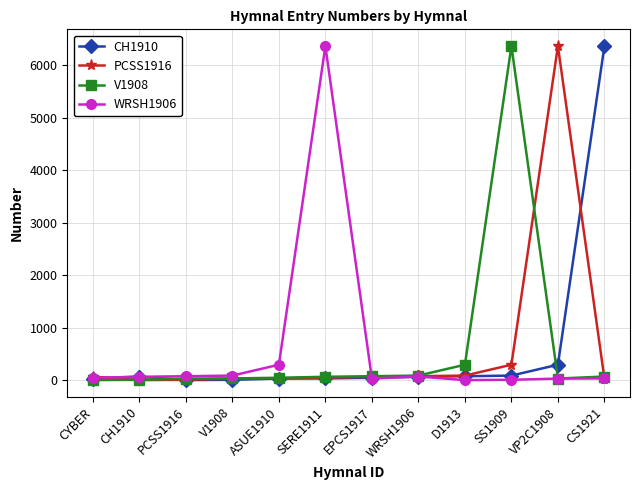

What is the spread (max minus min) of values at V1908?

80